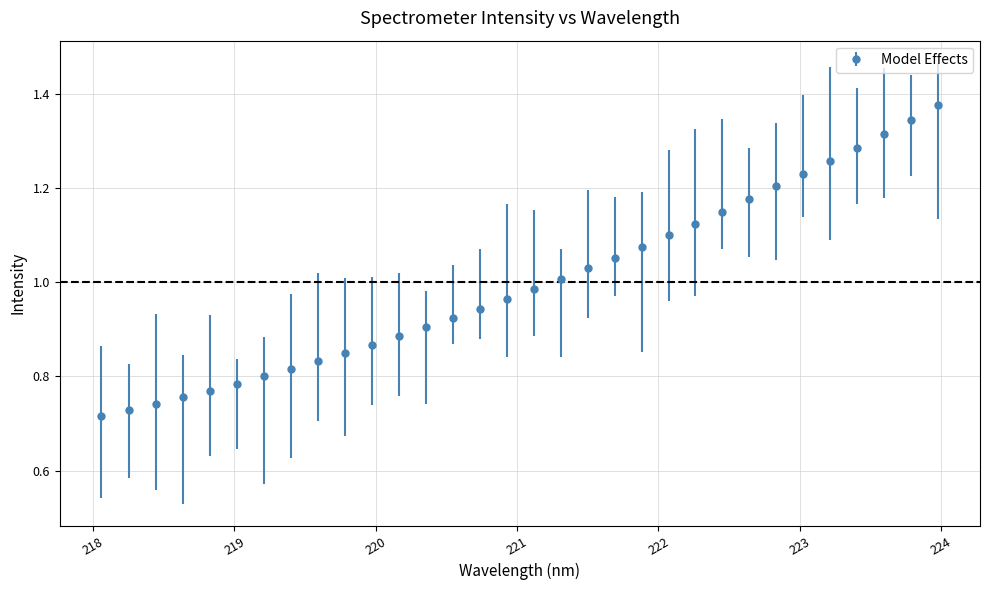

What is the sum of all values?

32.0